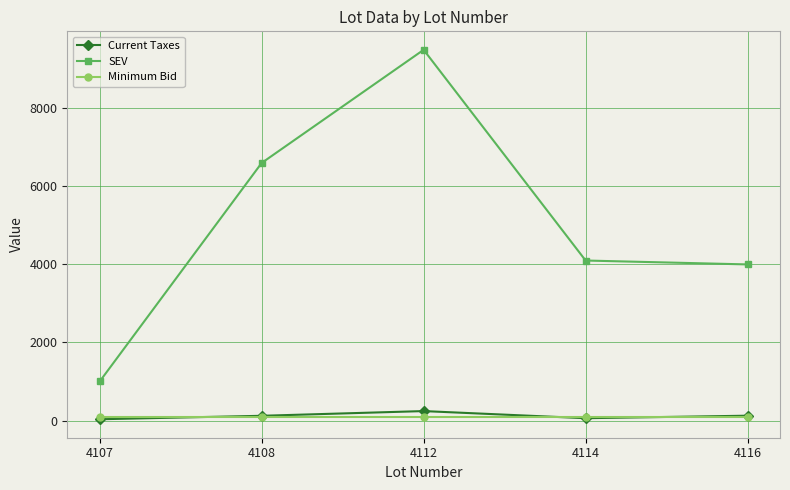

True or false: SEV and Minimum Bid intersect in this chart.

False